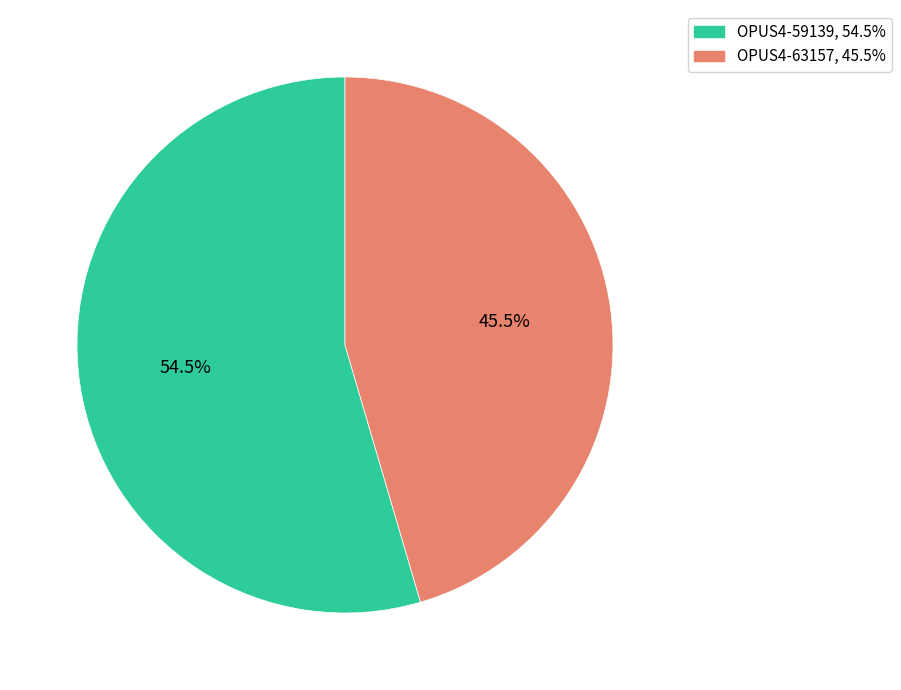

How many slices are in this pie chart?

2